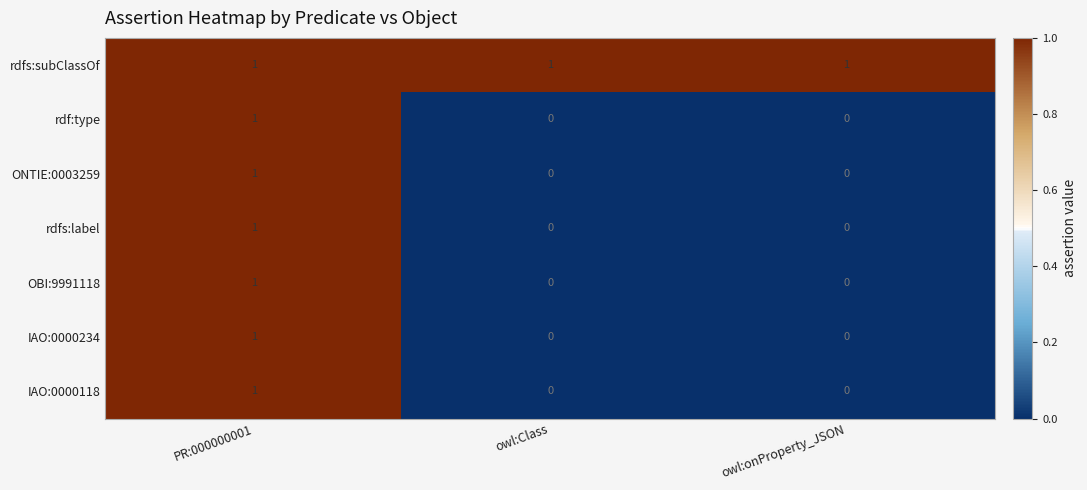

What is the sum of all rdfs:subClassOf values?

3